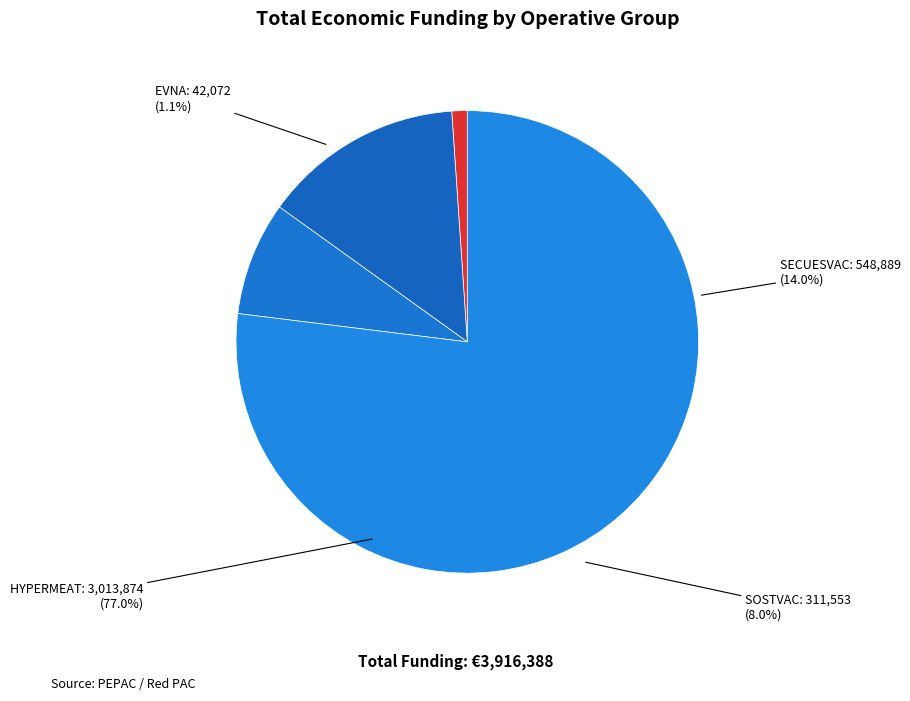

What percentage do HYPERMEAT and EVNA together represent?

78.0%